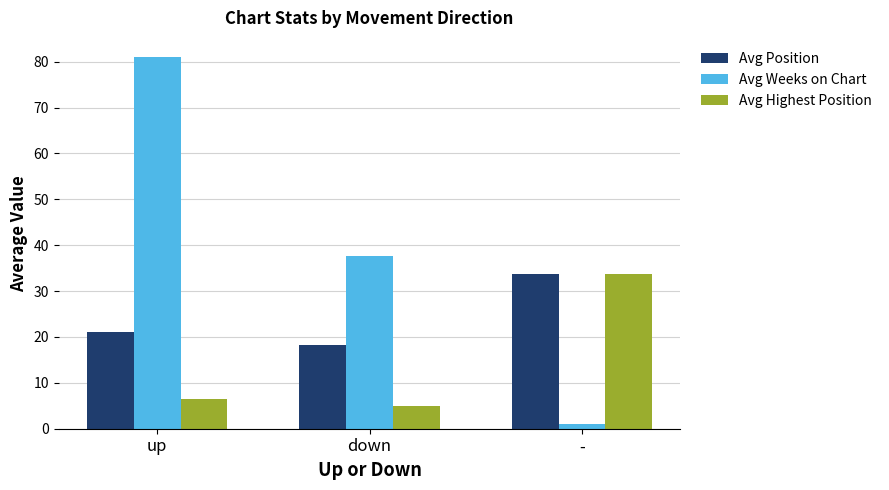

What is the value of the Avg Highest Position bar at the 2nd from the left?

4.9